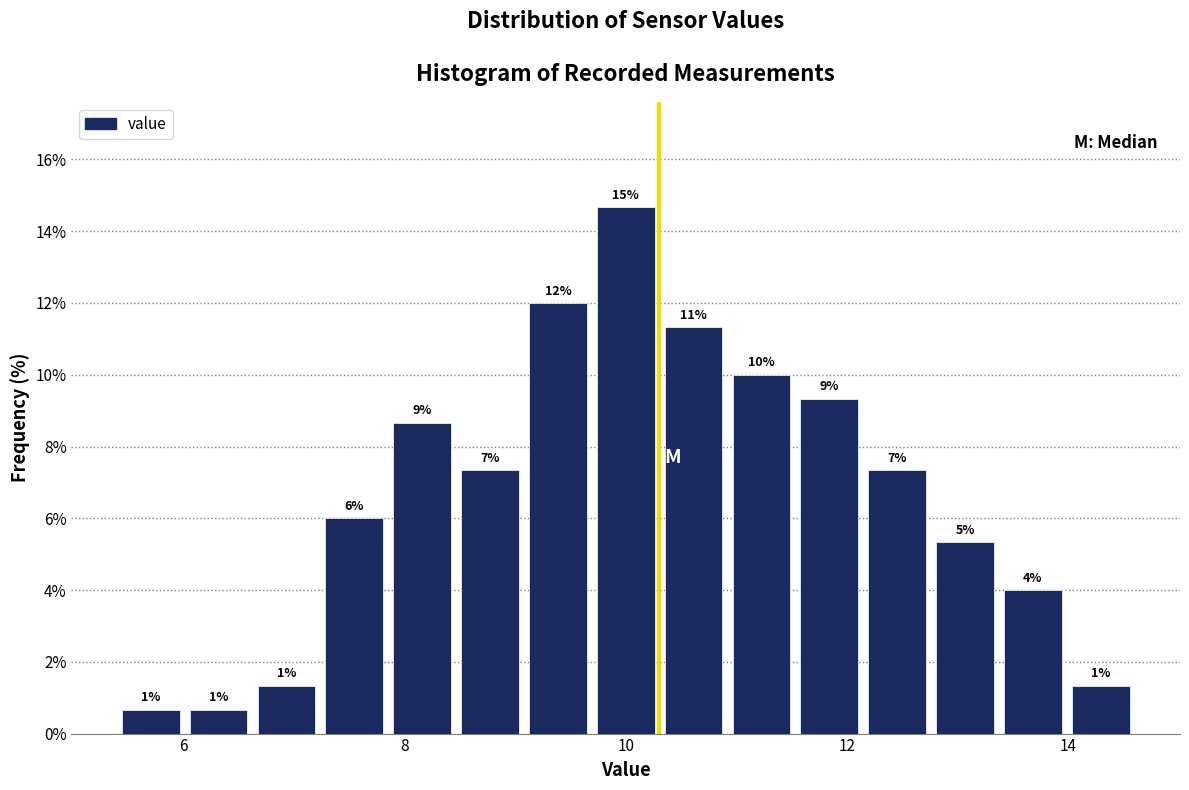

Read against the x-axis, roughly where is the centre of the tallest bar?

10.0